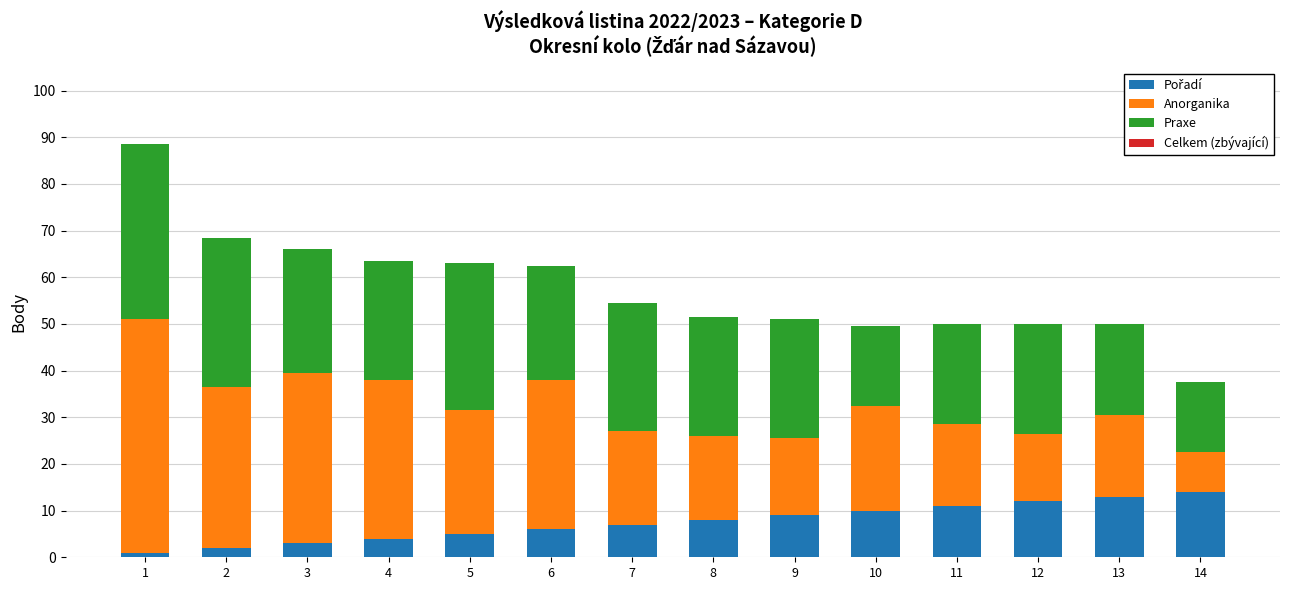

What is the total value across all series at 9?

51.0